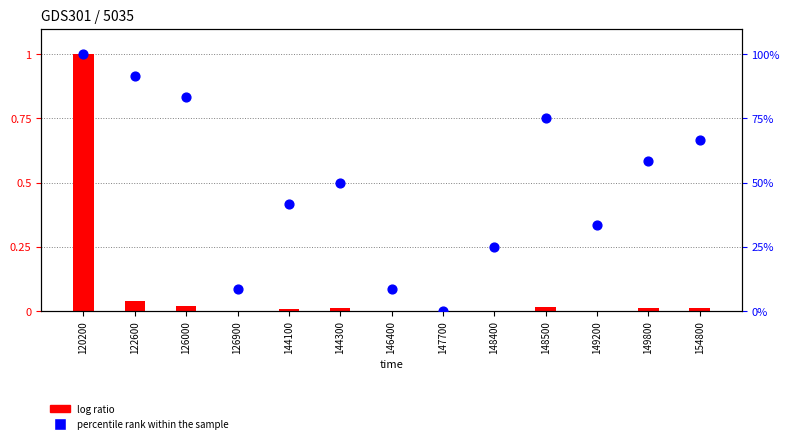

Which series has the largest total across all categories?

percentile rank within the sample